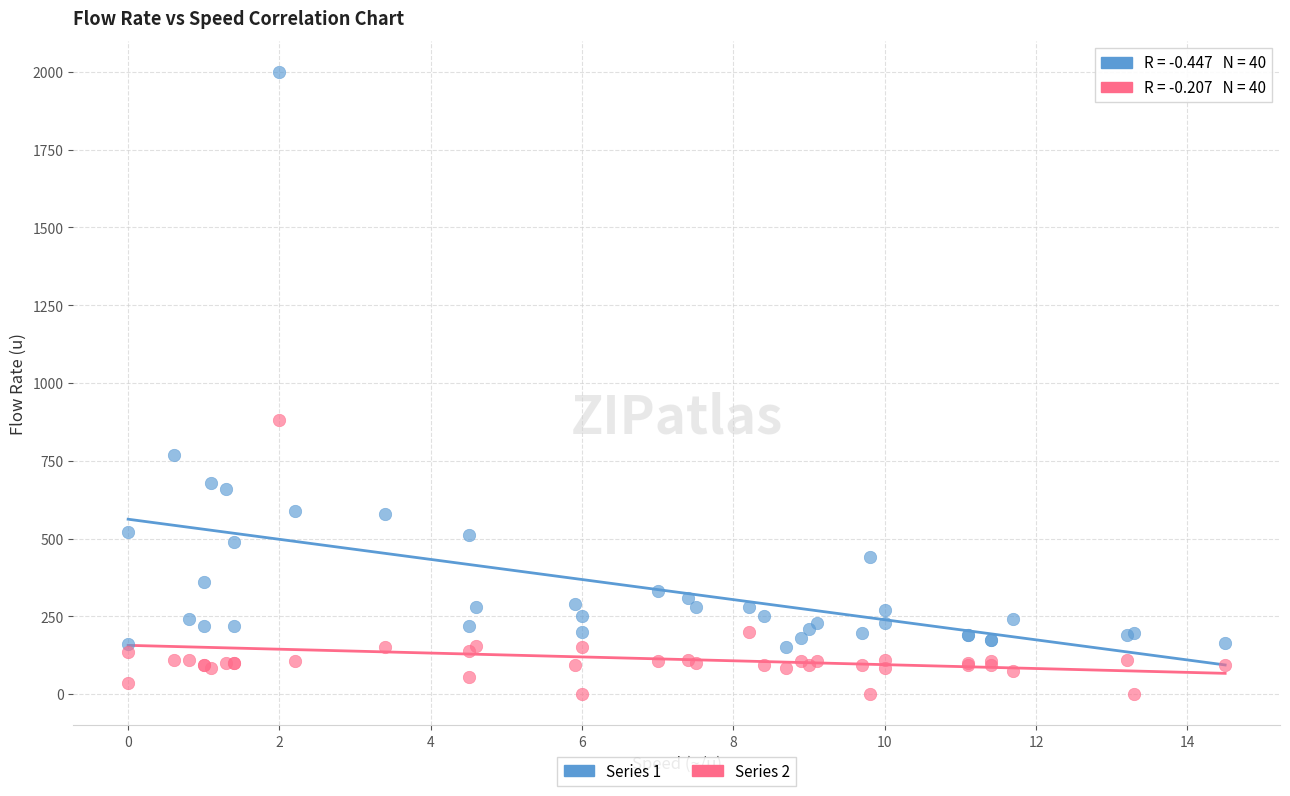

Which series contains the highest Y value?

Series 1